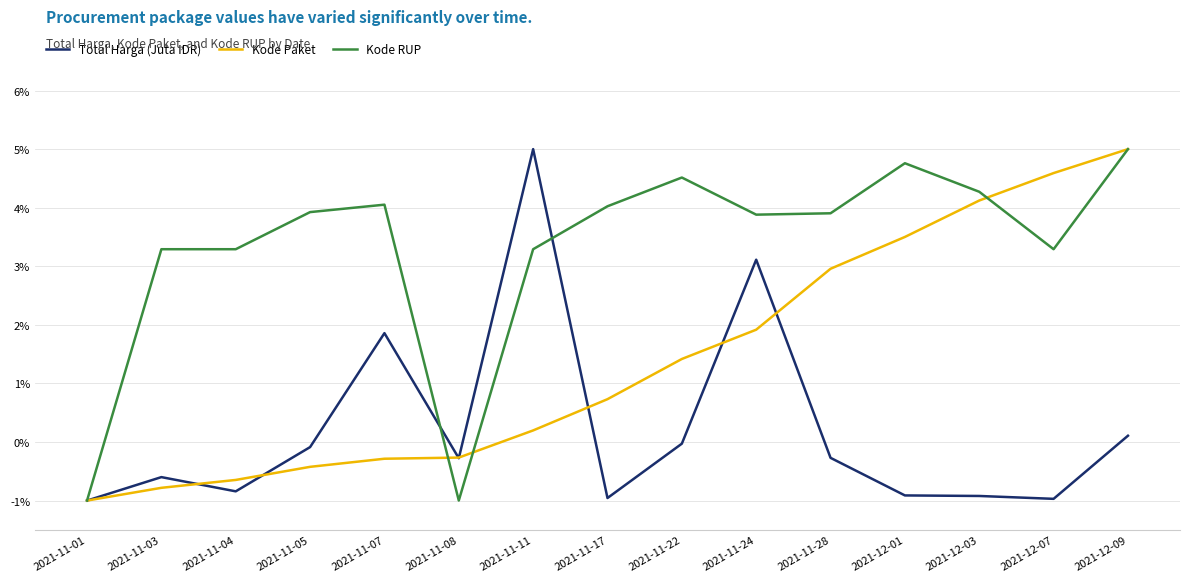

At which category is the sum across all series the highest?

2021-12-09